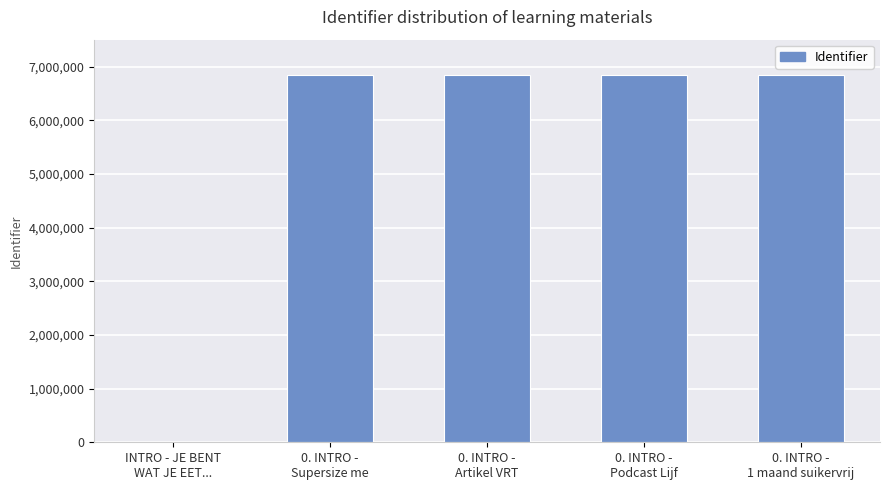

List the labels in order of value, smallest first.

INTRO - JE BENT
WAT JE EET..., 0. INTRO -
Supersize me, 0. INTRO -
Artikel VRT, 0. INTRO -
1 maand suikervrij, 0. INTRO -
Podcast Lijf